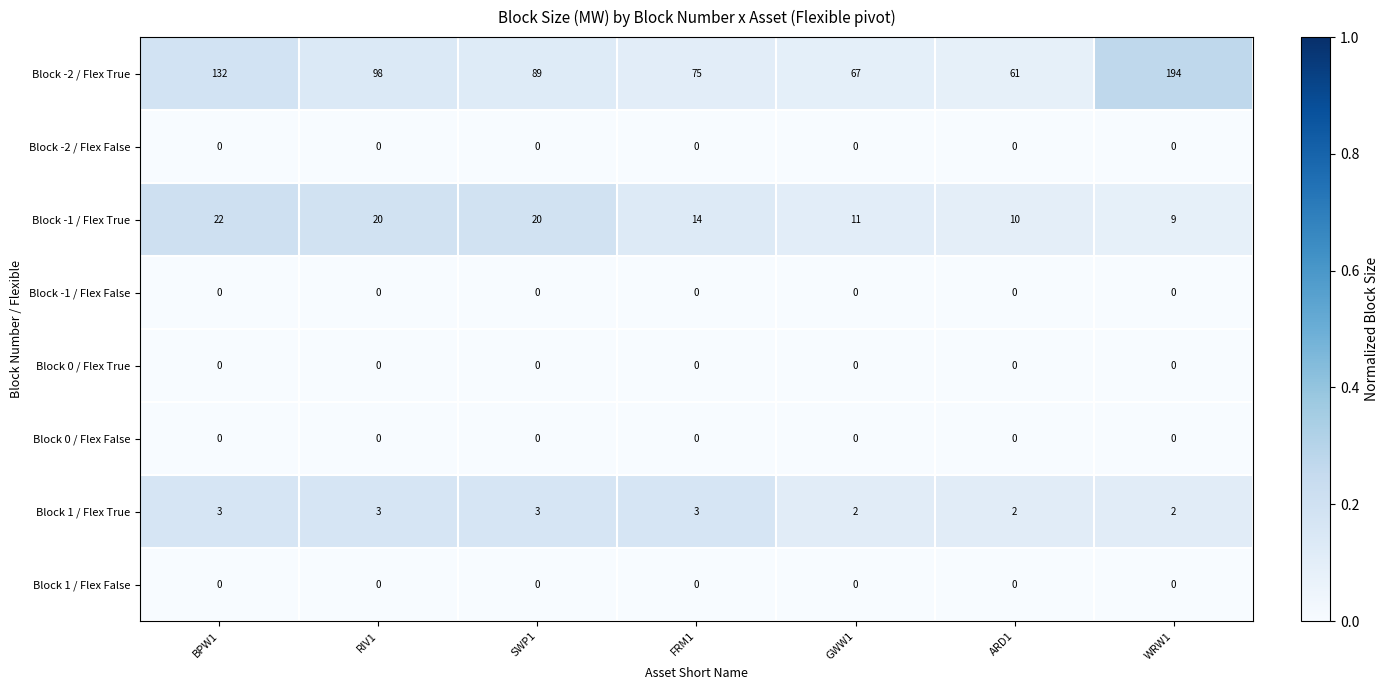

What is the difference between the highest and lowest values at SWP1?

89